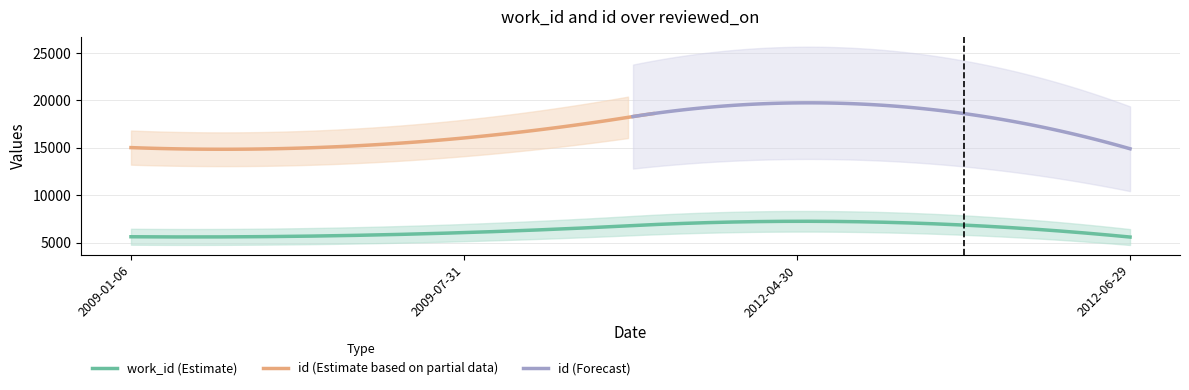

True or false: work_id and id intersect in this chart.

False